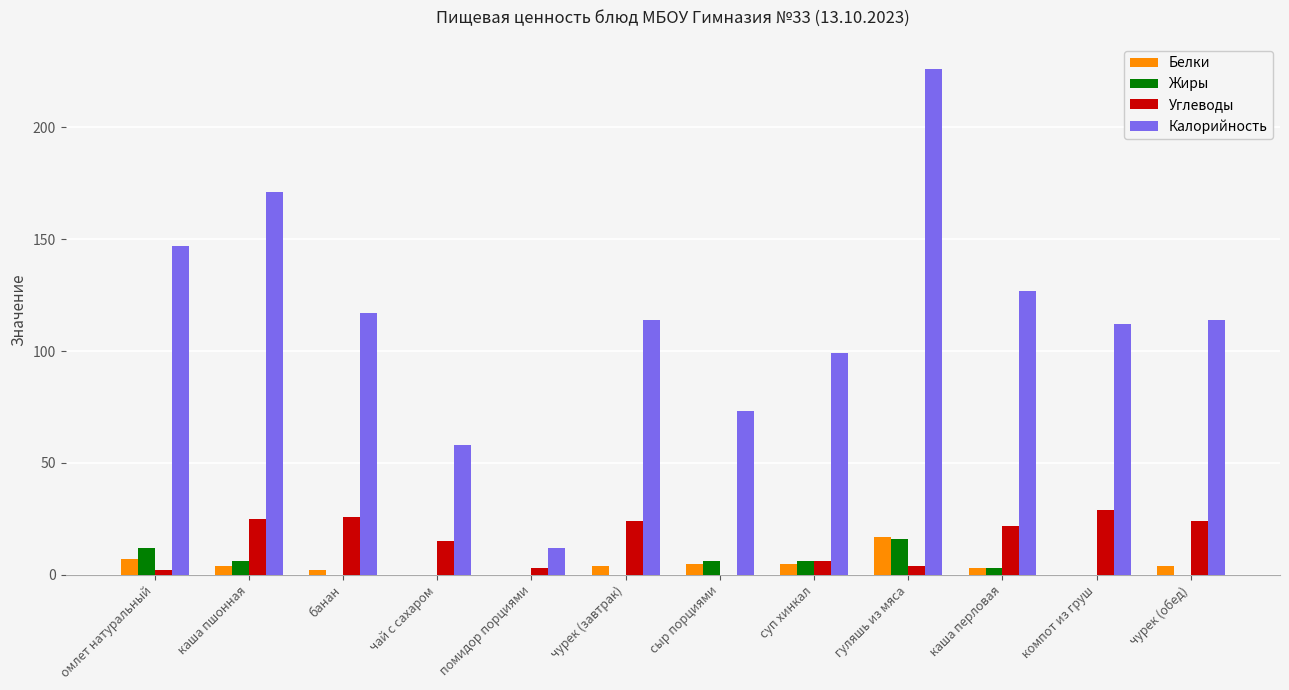

Where does the Белки series first go above 4?

омлет натуральный